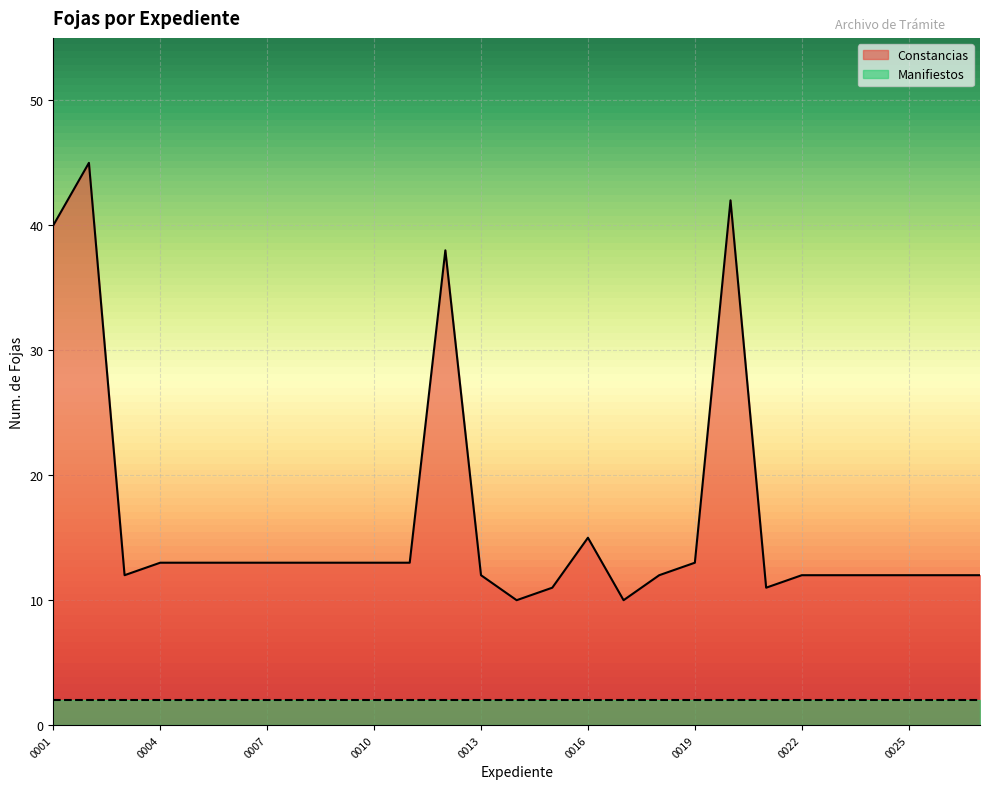

What is the difference between the second highest and minimum values?

32